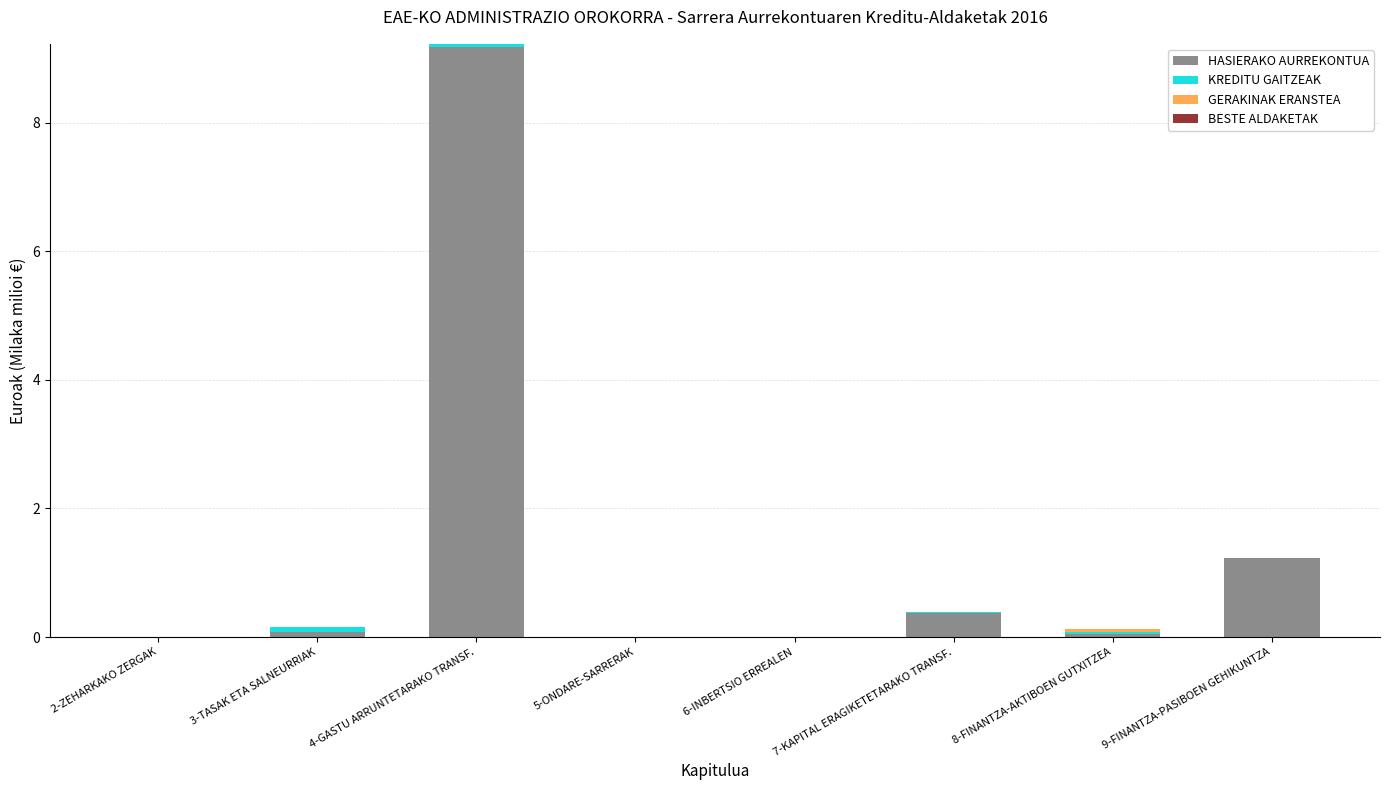

Does the chart contain stacked bars?

Yes